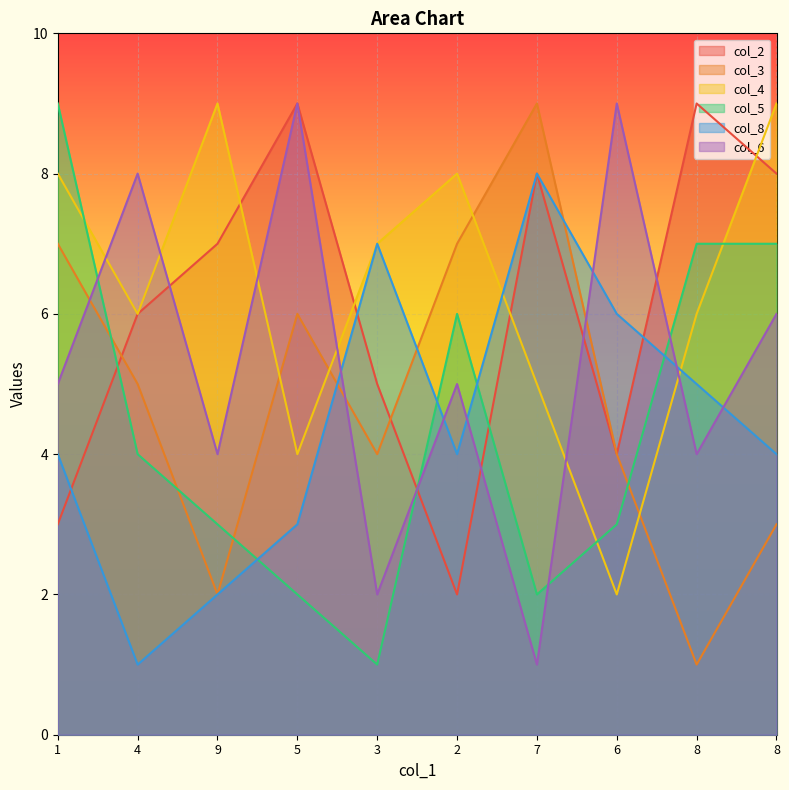

True or false: col_3 has a value of 1 at 9.

False